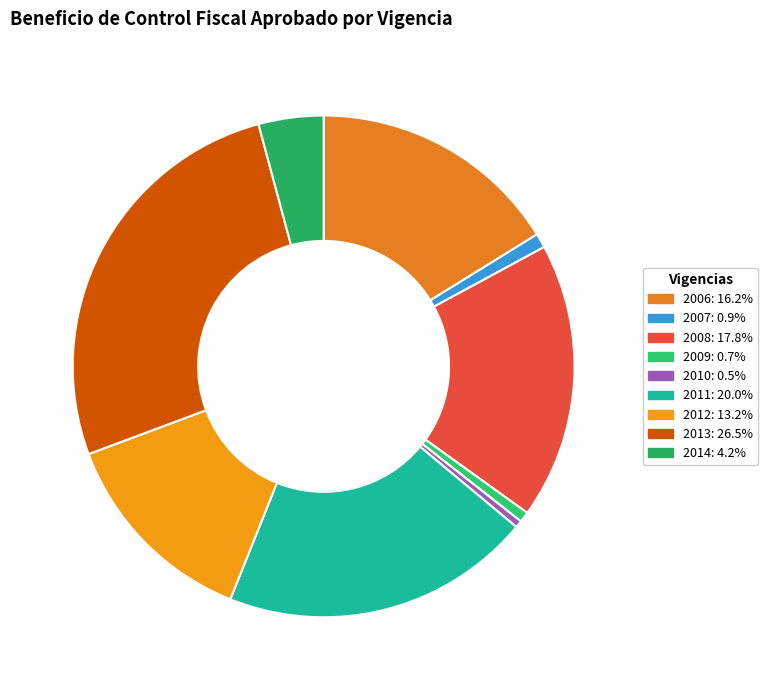

Count the number of slices in the pie.

9